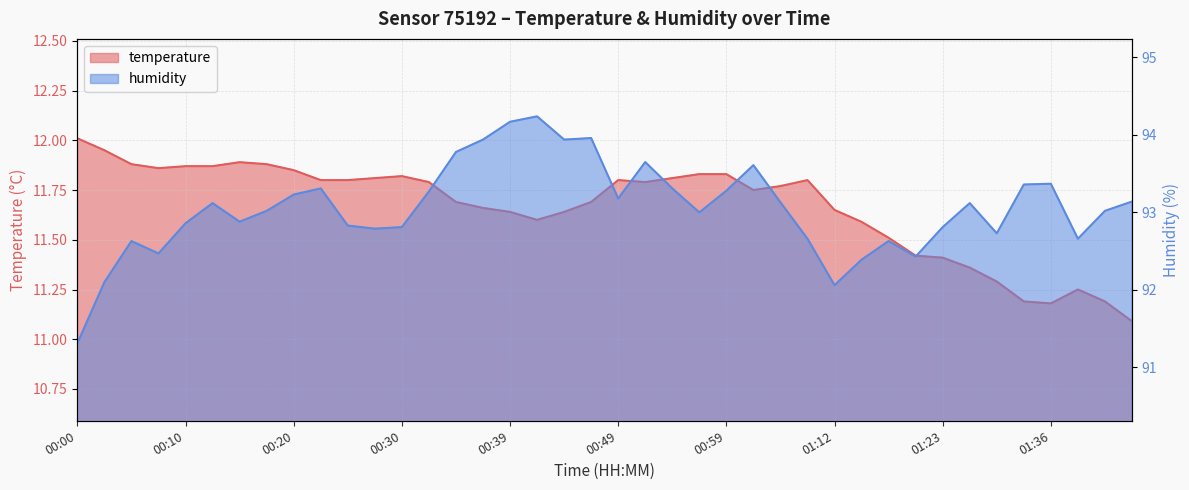

At how many categories does at least one series exceed 75?

40